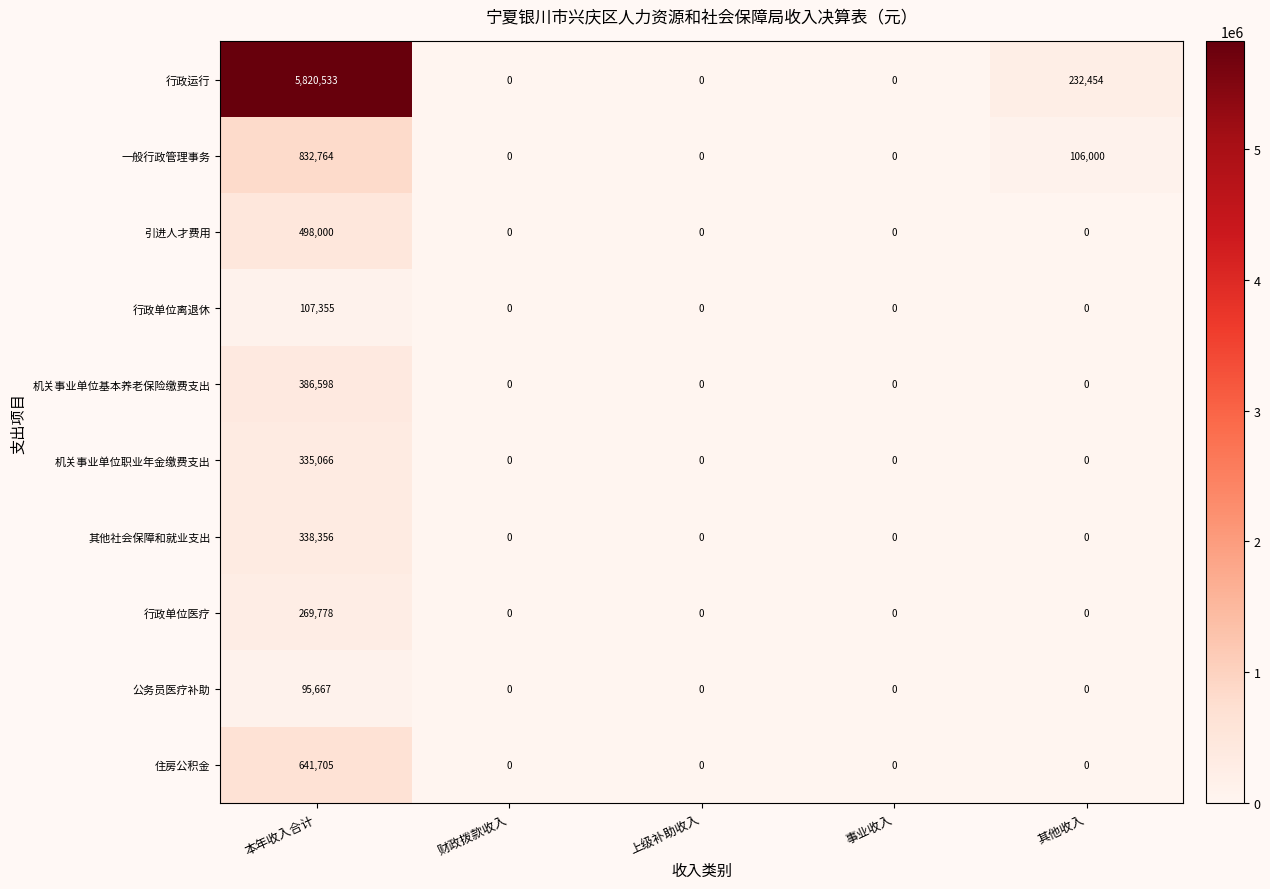

What is the average value of the 公务员医疗补助 series?

19133